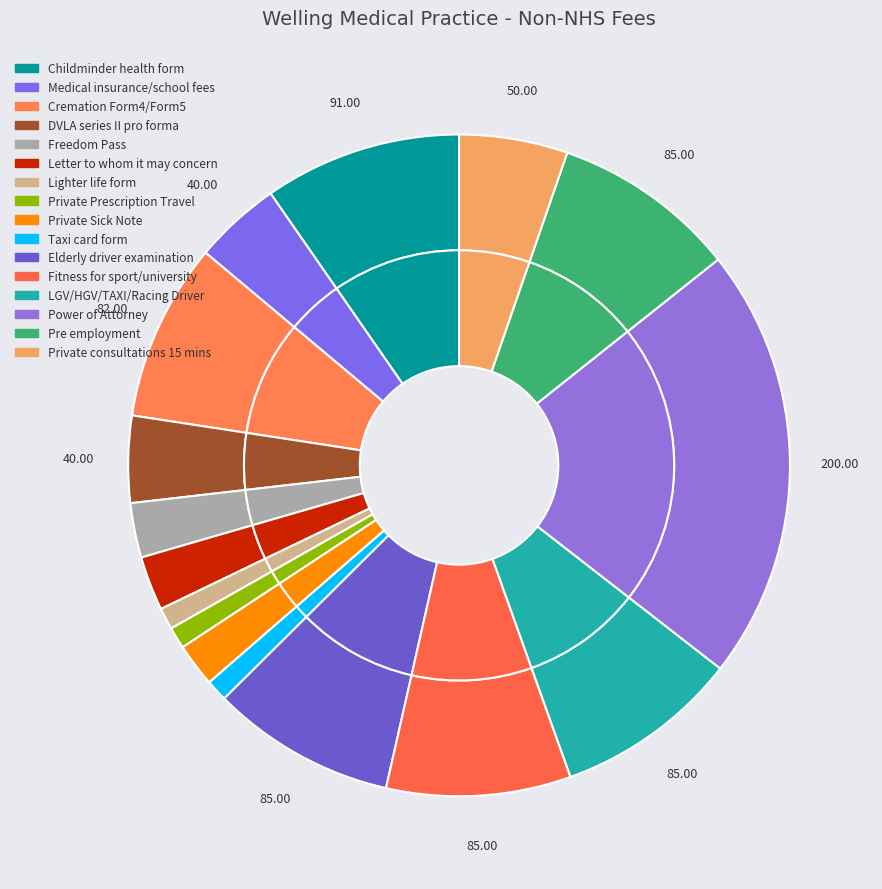

What is the change in value from Private Prescription Travel to Elderly driver examination?

+75.0